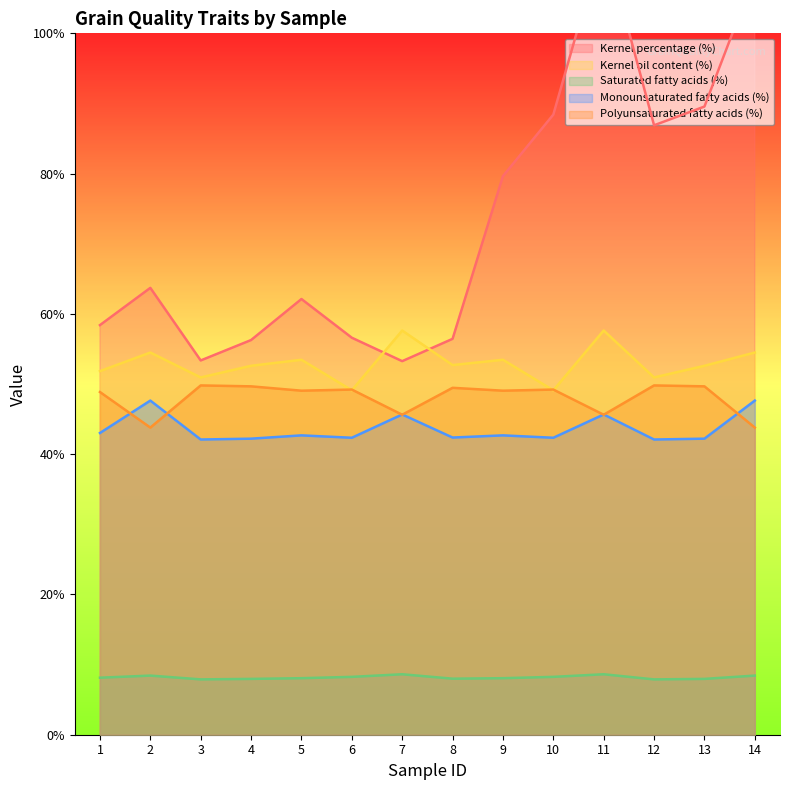

What value does the Kernel oil content (%) series have at 5?

53.5